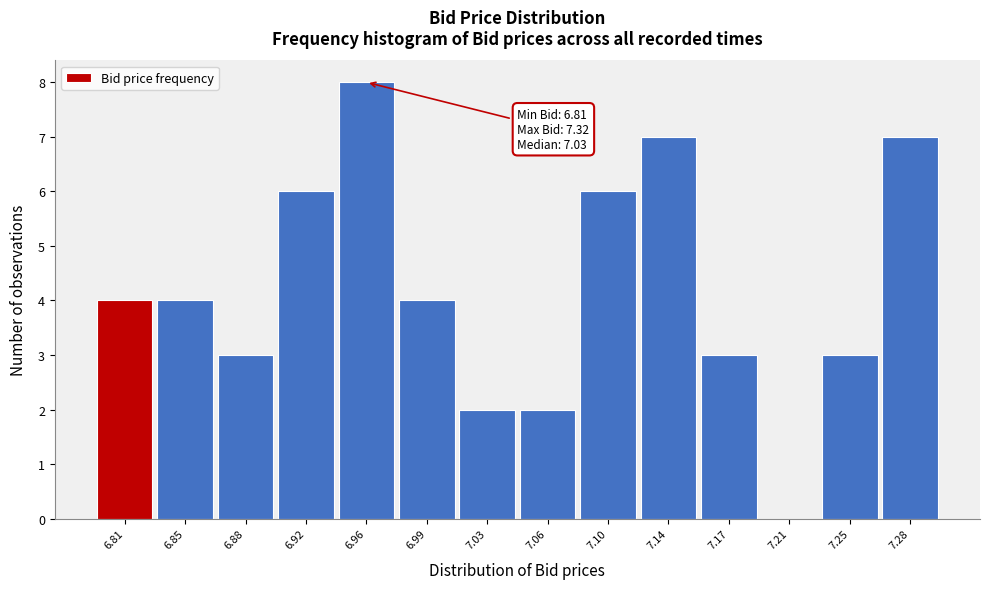

Reading right to left, list all the values displayed in this chart.

7.28=7	7.25=3	7.21=0	7.17=3	7.14=7	7.10=6	7.06=2	7.03=2	6.99=4	6.96=8	6.92=6	6.88=3	6.85=4	6.81=4